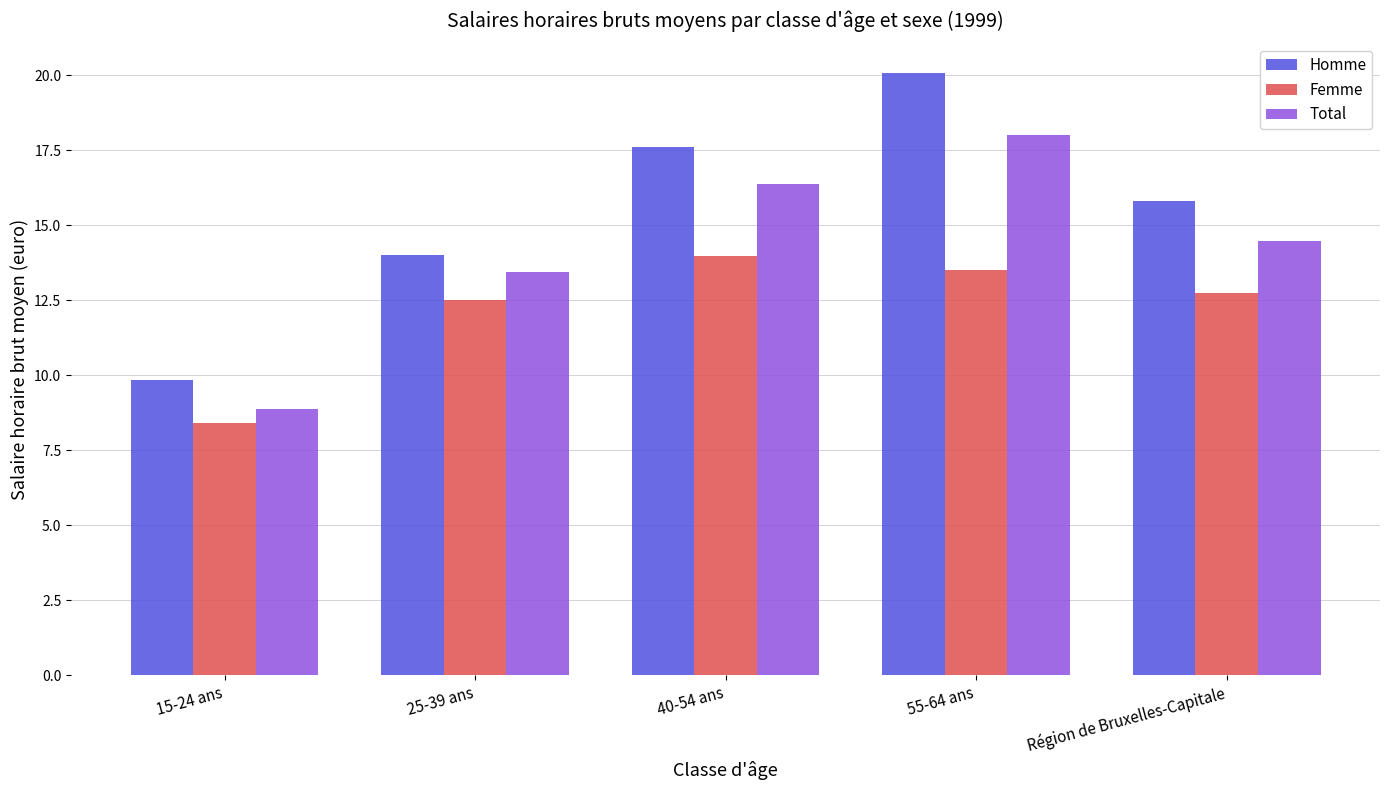

How many bars are there in each group?

3